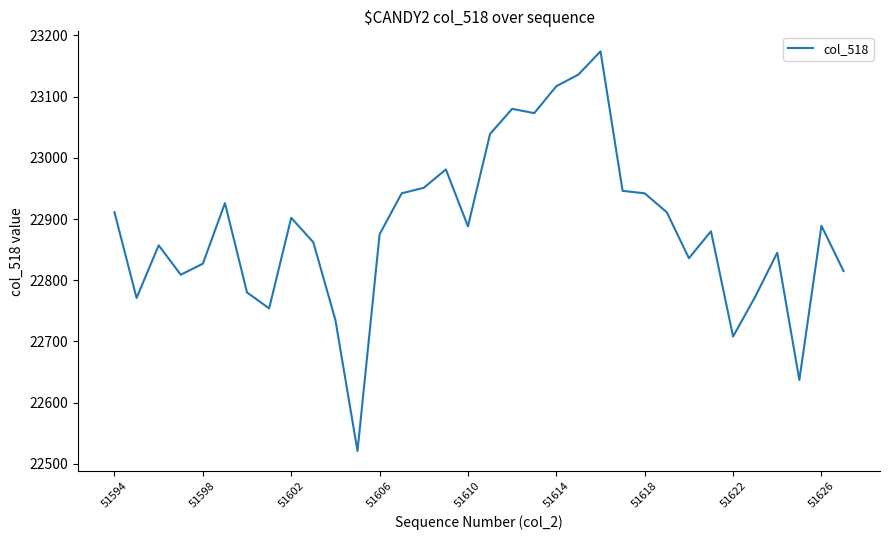

What is the greatest value displayed?

23174